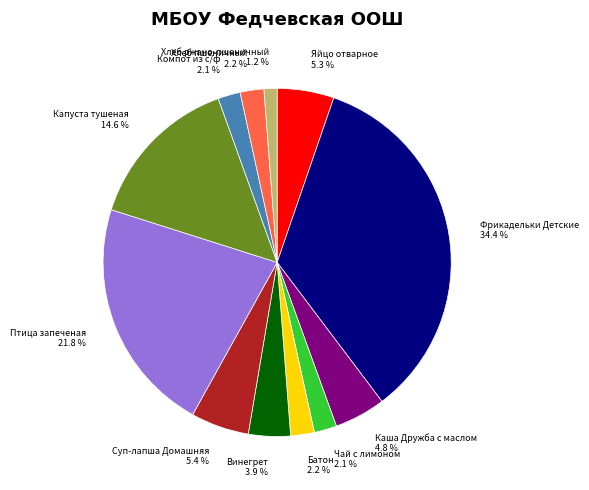

Which slice is the largest?

Фрикадельки Детские